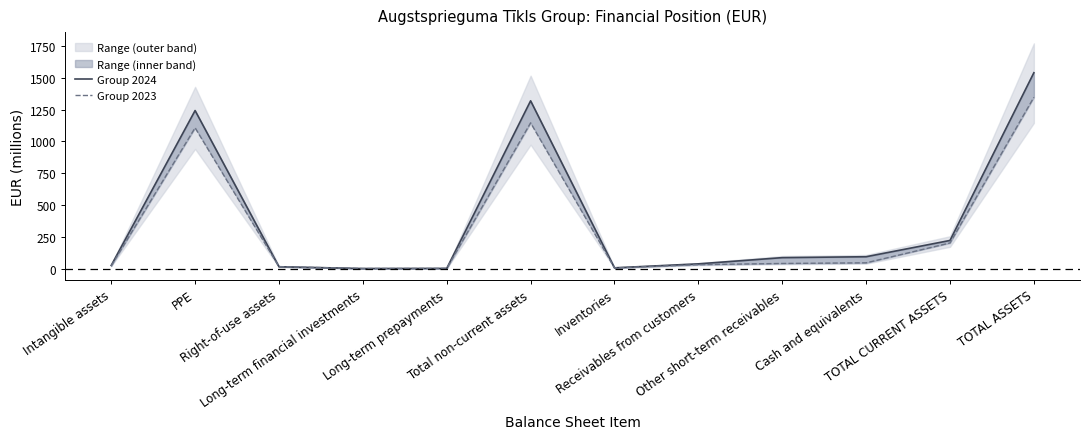

Between which two adjacent categories do Group 2024 and Group 2023 first intersect?

PPE and Right-of-use assets